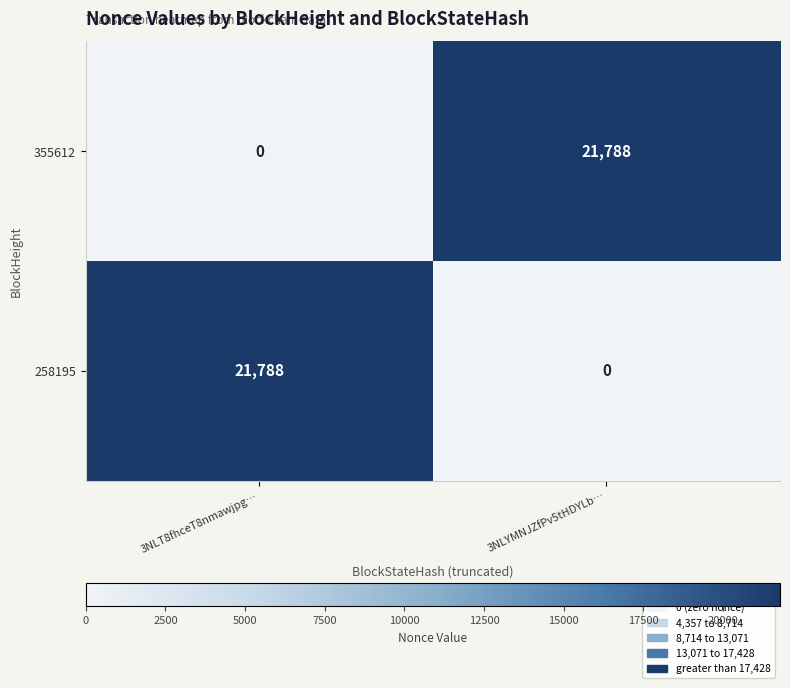

What is the spread (max minus min) of values at 3NLT8fhceT8nmawjpg…?

21788